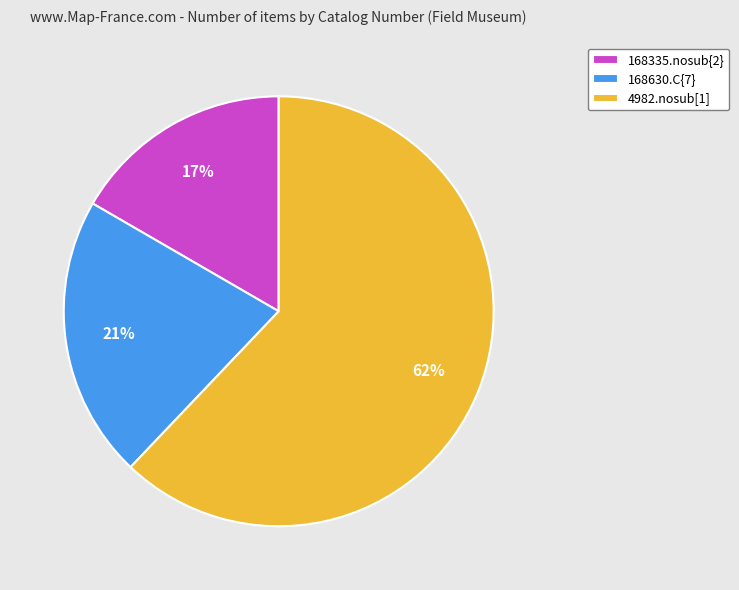

Between 4982.nosub[1] and 168630.C{7}, which is larger?

4982.nosub[1]